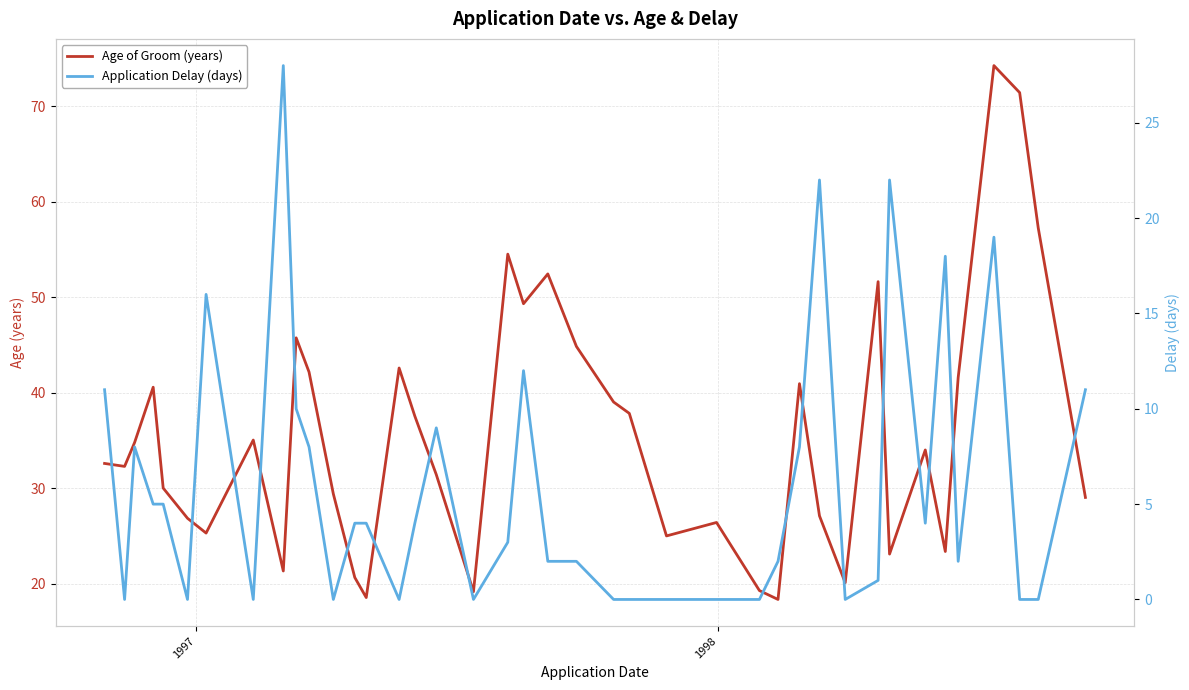

True or false: Age of Groom (years) has more than 0 interior local peaks.

True